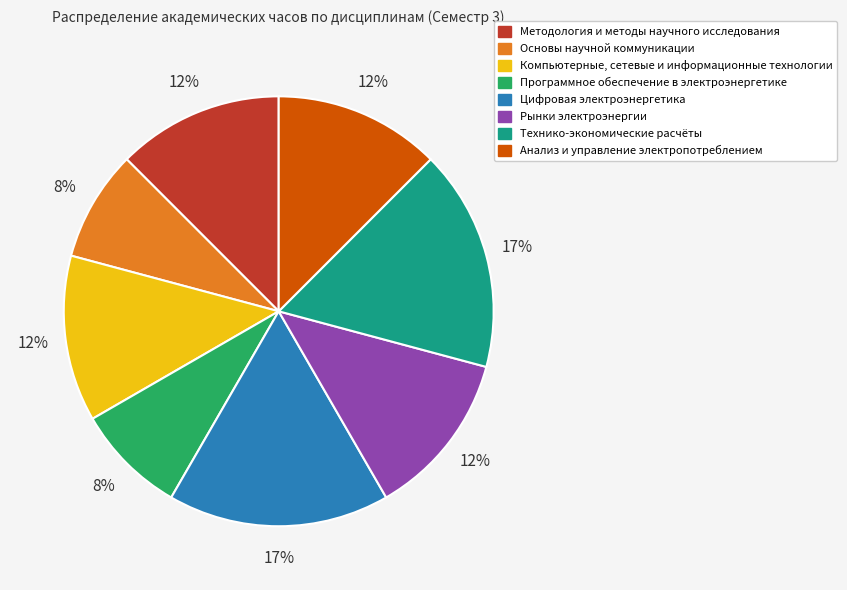

Is the sum of Основы научной коммуникации and Рынки электроэнергии greater than half?

No